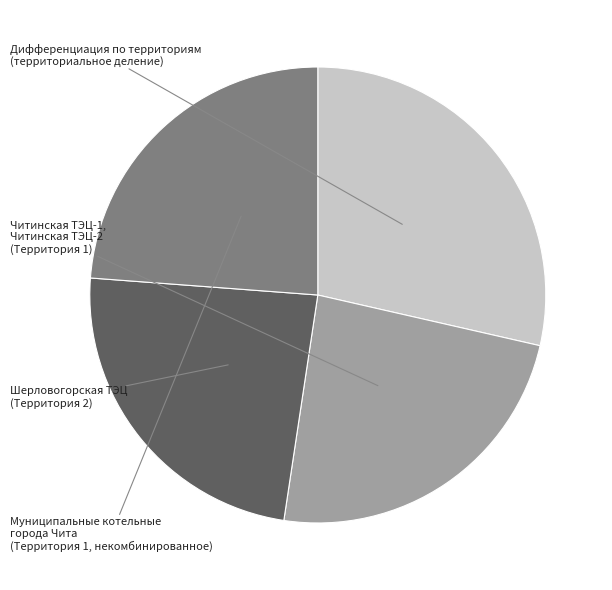

Do Муниципальные котельные города Чита and Шерловогорская ТЭЦ together represent more than half of the pie?

No